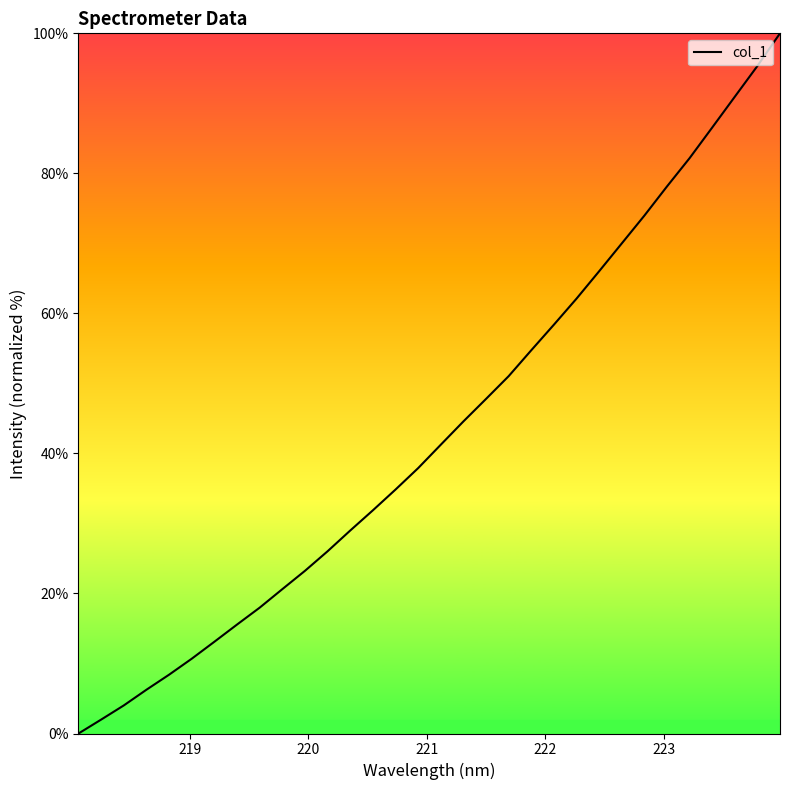

Count the number of categories in the chart.

32